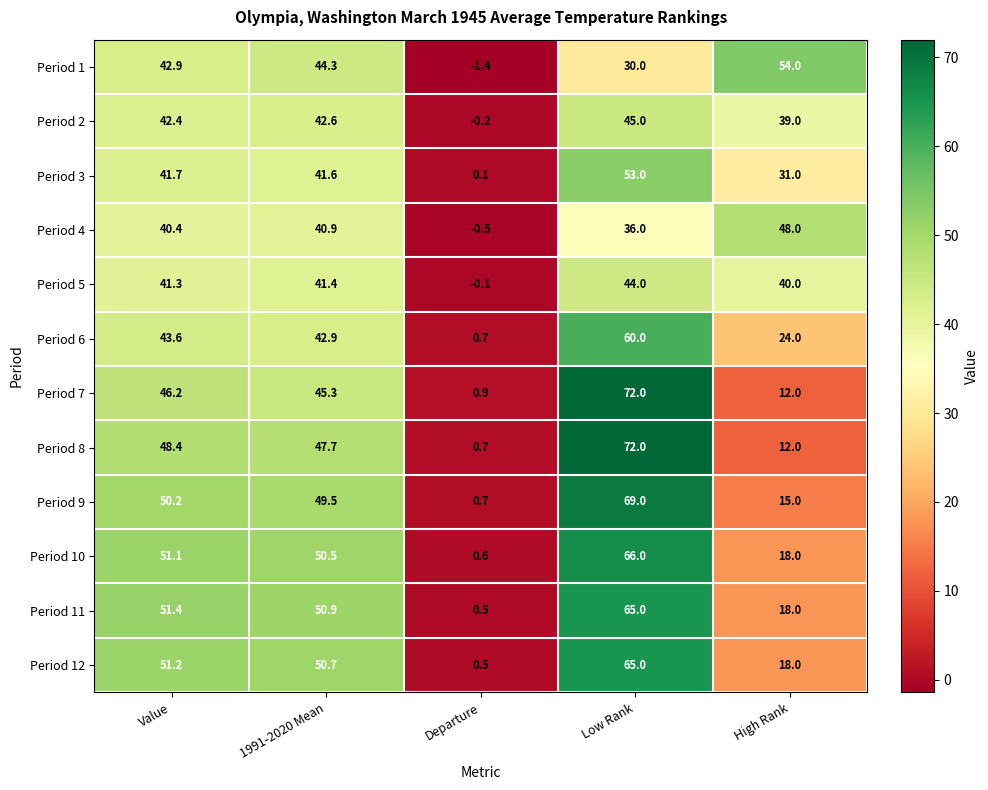

At which label is Period 3 closest to 26?

High Rank